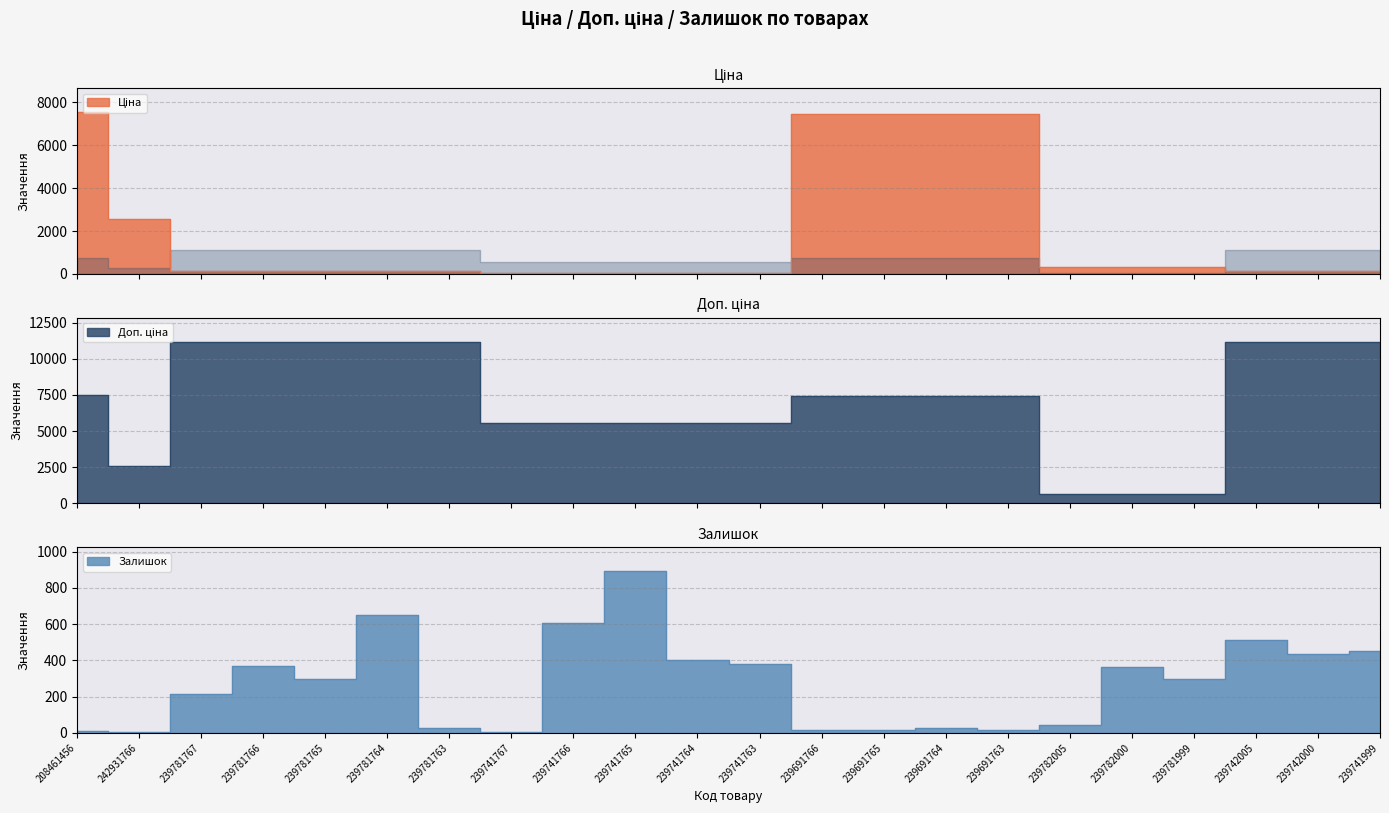

What is the difference between the maximum and minimum values in the Доп. ціна series?

10556.0